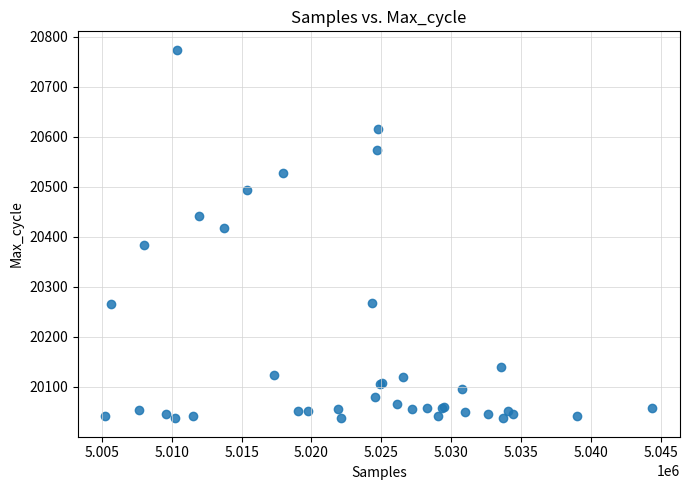

What Y value in the scatter plot is closest to 20405?

20417